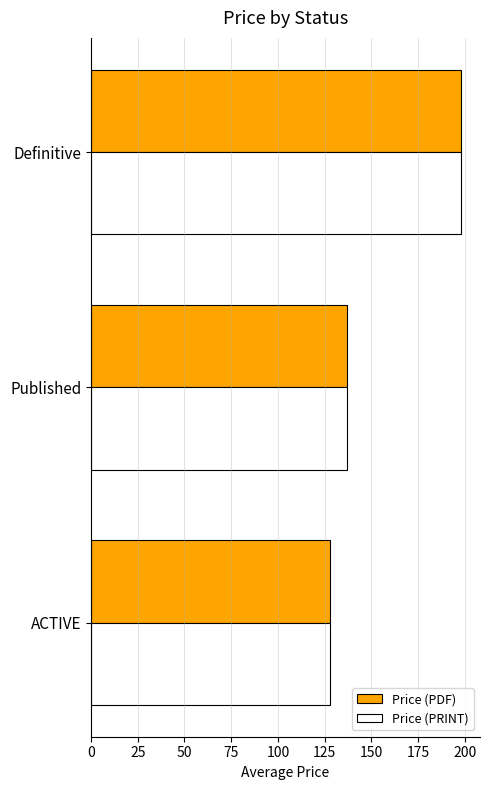

Where is Price (PDF) nearest to the value 163?

Published